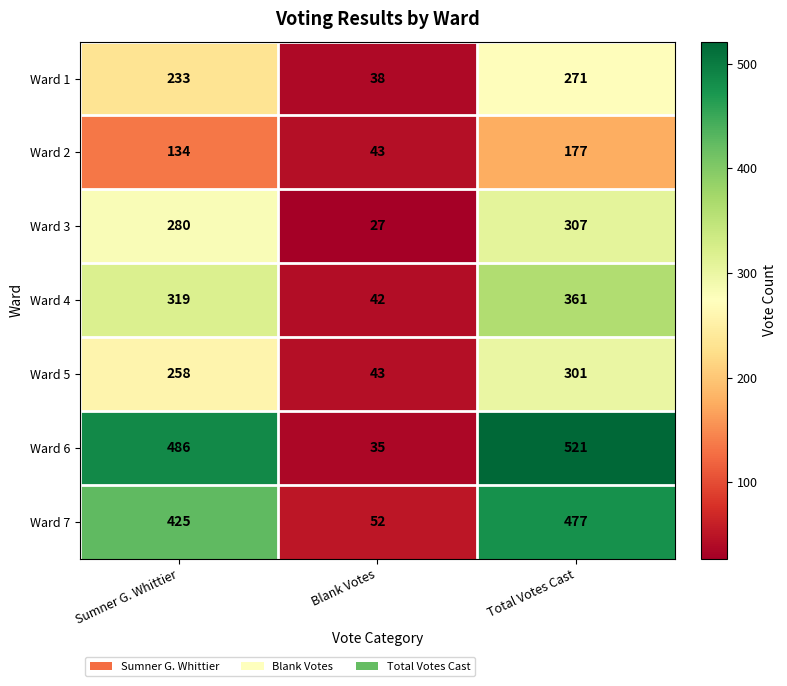

The value of Ward 5 at Blank Votes is 19. True or false?

False